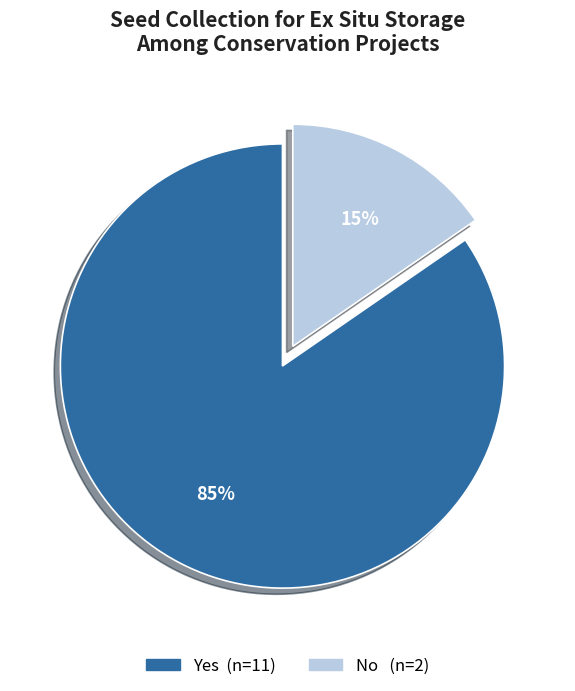

Combined, do Yes and No account for over 50%?

Yes